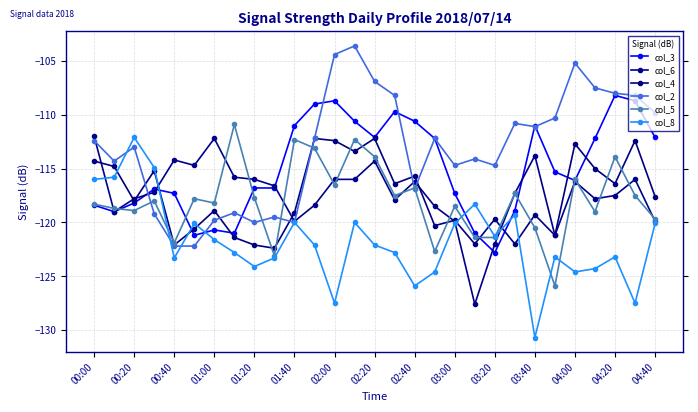

Is this an area chart (filled region under the line)?

No